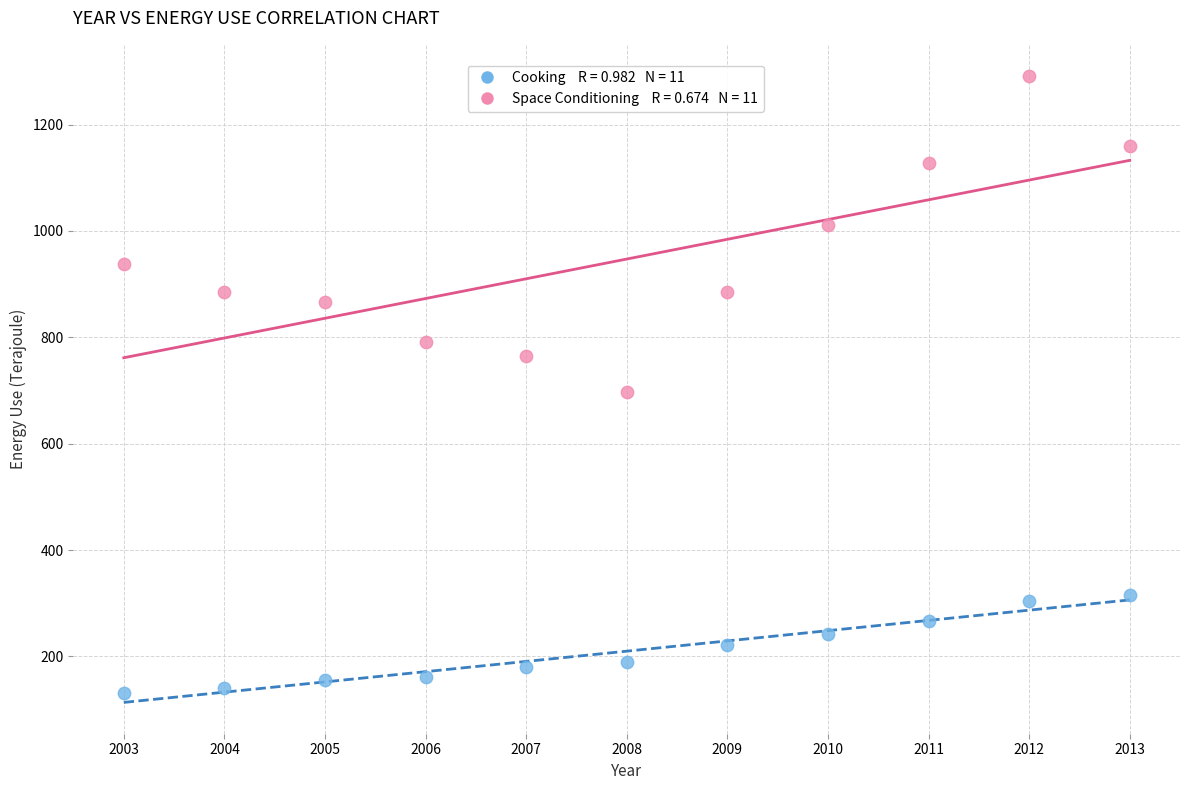

Across all data points, what is the range of Y values (max minus min)?

1160